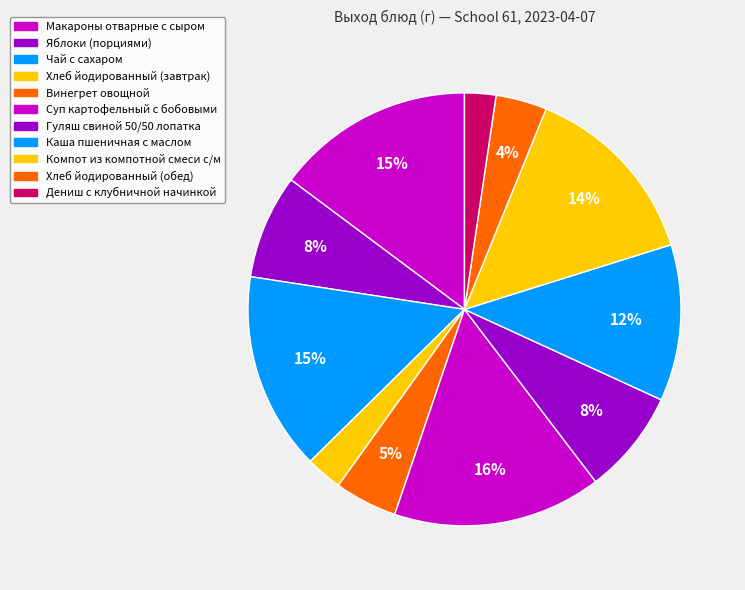

Does Чай с сахаром represent more than half of the total?

No